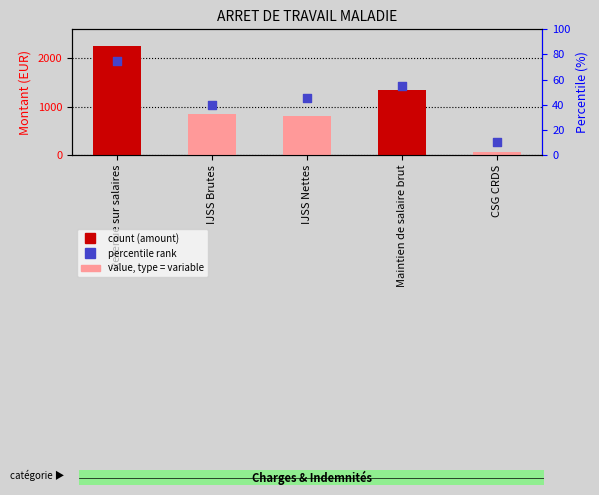

What is the change in value from Retenue sur salaires to Maintien de salaire brut?

-20